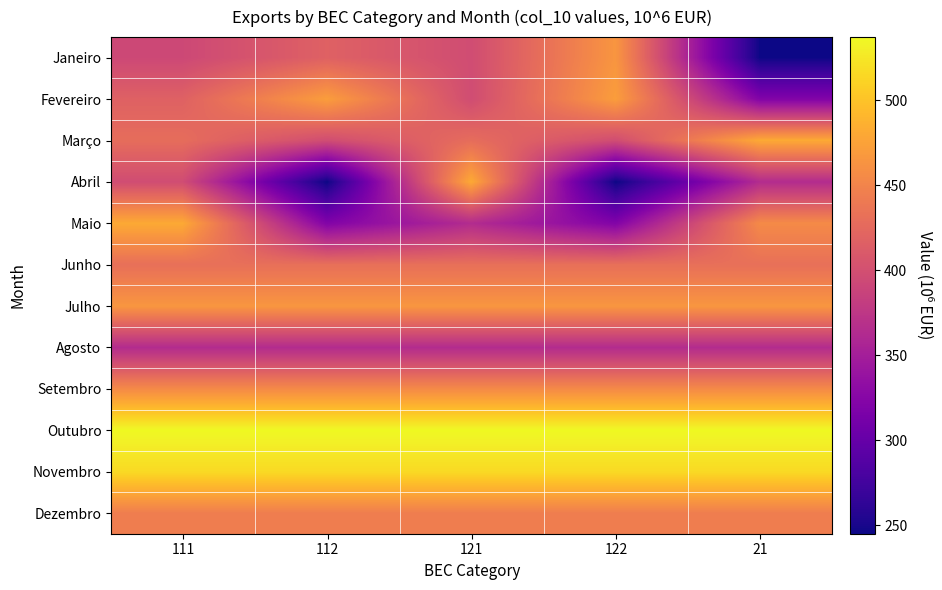

Rank the series by their maximum value, from lowest to highest.

Agosto, Junho, Dezembro, Setembro, Janeiro, Julho, Fevereiro, Março, Abril, Maio, Novembro, Outubro